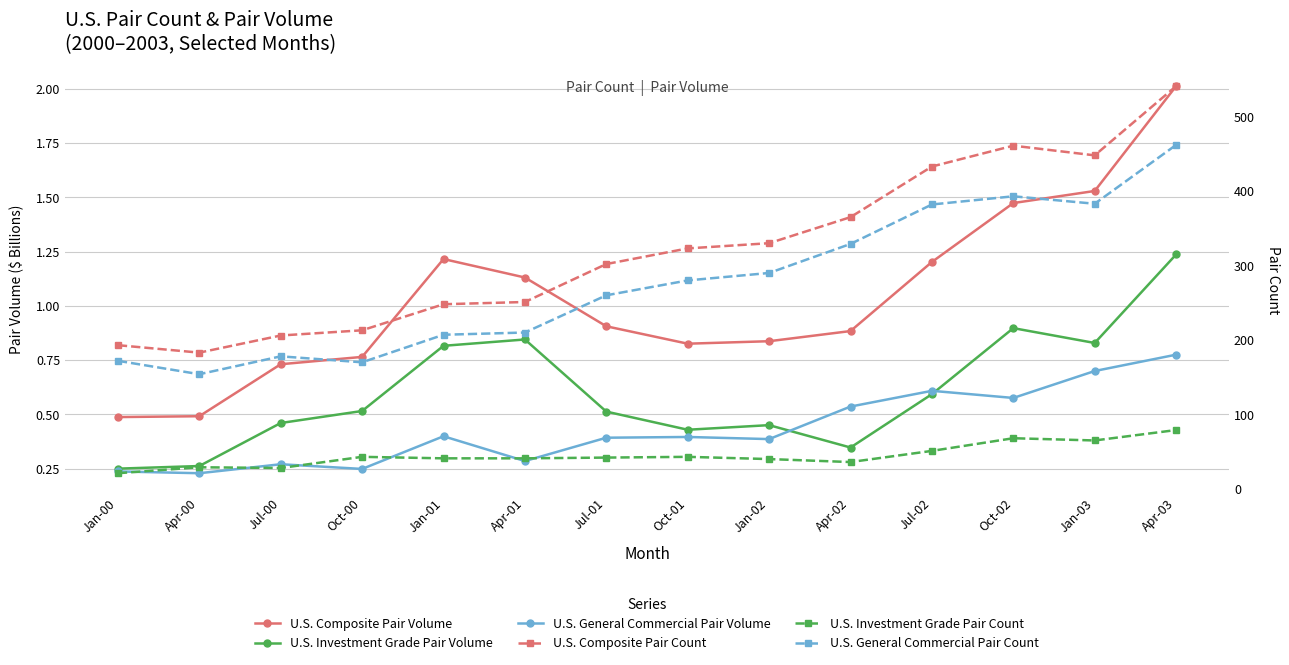

Is the value of U.S. General Commercial Pair Volume at Jan-00 greater than the value of U.S. Composite Pair Volume at Jul-00?

No